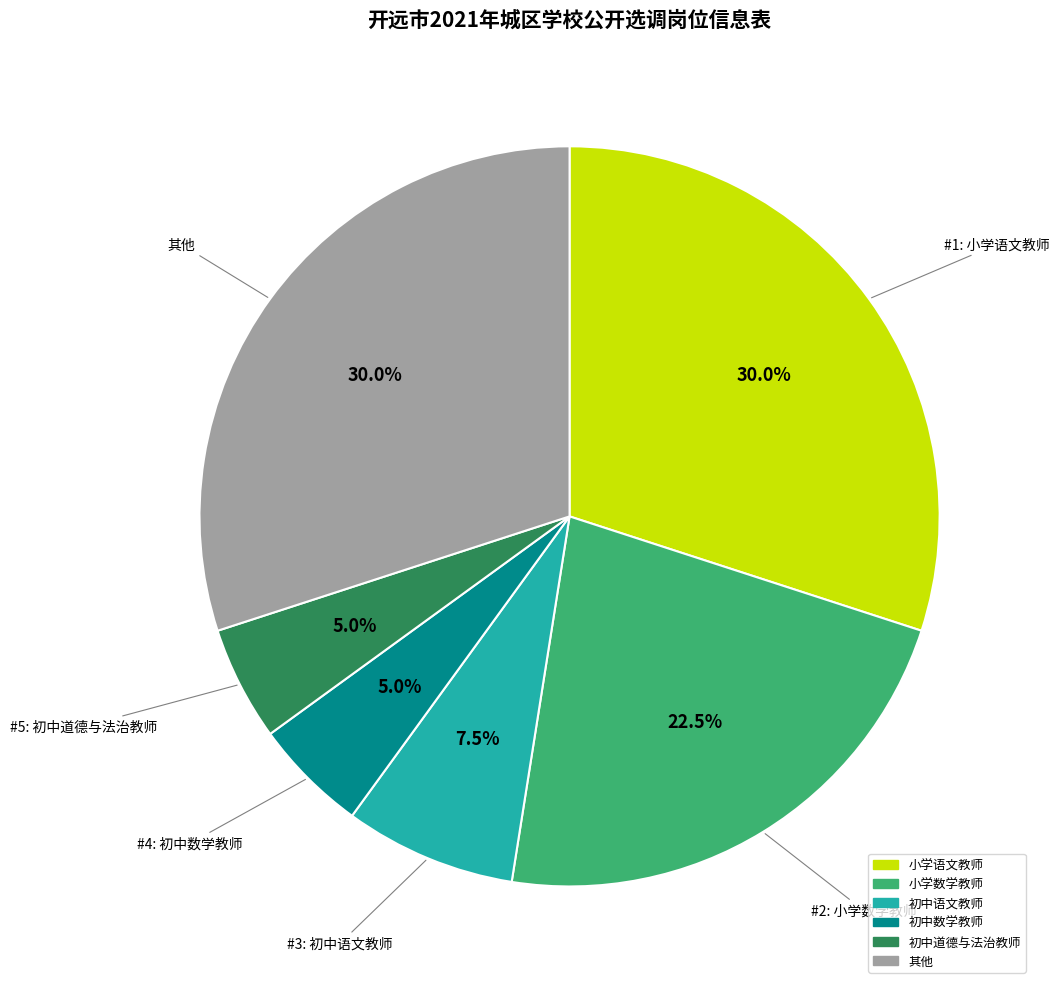

Is there any slice that represents more than half of the pie?

No